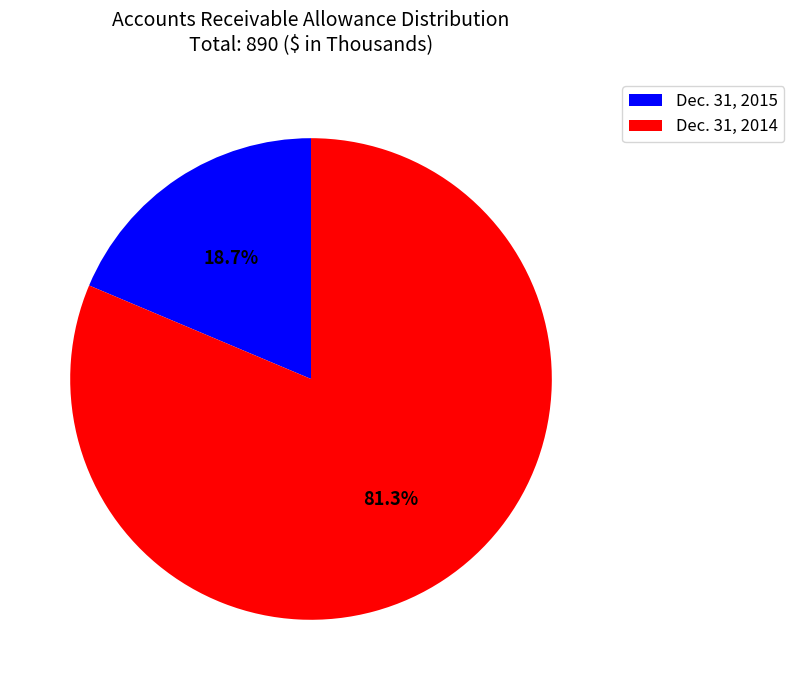

The Dec. 31, 2015 slice represents 19% of the pie. True or false?

True